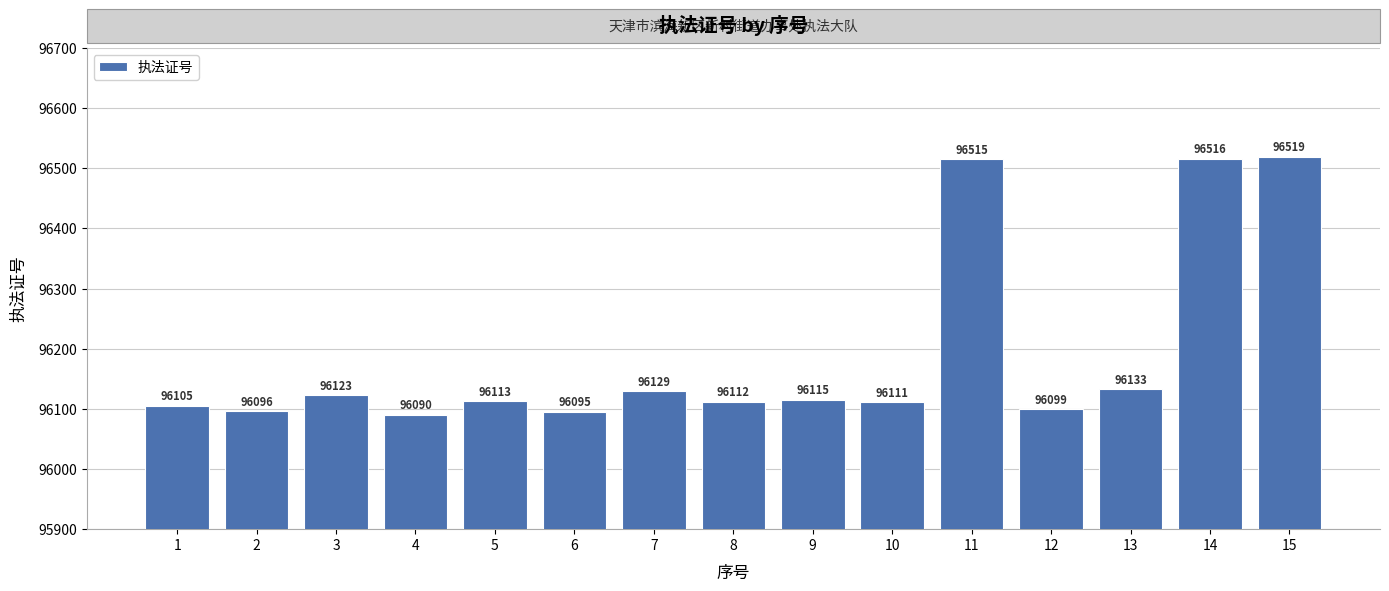

Between 8 and 4, which is larger?

8